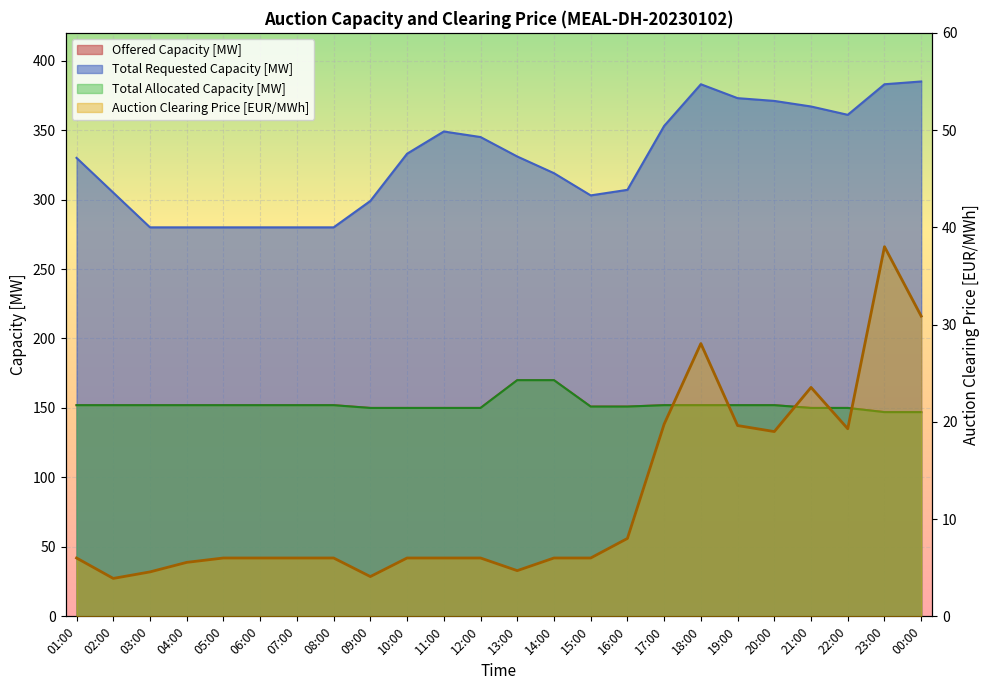

Reading left to right, transcribe all the data shown in this chart.

Offered Capacity [MW]: 01:00=152.0	02:00=152.0	03:00=152.0	04:00=152.0	05:00=152.0	06:00=152.0	07:00=152.0	08:00=152.0	09:00=150.0	10:00=150.0	11:00=150.0	12:00=150.0	13:00=170.0	14:00=170.0	15:00=151.0	16:00=151.0	17:00=152.0	18:00=152.0	19:00=152.0	20:00=152.0	21:00=150.0	22:00=150.0	23:00=147.0	00:00=147.0
Total Allocated Capacity [MW]: 01:00=152.0	02:00=152.0	03:00=152.0	04:00=152.0	05:00=152.0	06:00=152.0	07:00=152.0	08:00=152.0	09:00=150.0	10:00=150.0	11:00=150.0	12:00=150.0	13:00=170.0	14:00=170.0	15:00=151.0	16:00=151.0	17:00=152.0	18:00=152.0	19:00=152.0	20:00=152.0	21:00=150.0	22:00=150.0	23:00=147.0	00:00=147.0
Total Requested Capacity [MW]: 01:00=330.0	02:00=305.0	03:00=280.0	04:00=280.0	05:00=280.0	06:00=280.0	07:00=280.0	08:00=280.0	09:00=299.0	10:00=333.0	11:00=349.0	12:00=345.0	13:00=331.0	14:00=319.0	15:00=303.0	16:00=307.0	17:00=353.0	18:00=383.0	19:00=373.0	20:00=371.0	21:00=367.0	22:00=361.0	23:00=383.0	00:00=385.0
Auction Clearing Price [EUR/MWh]: 01:00=6.0	02:00=3.9	03:00=4.6	04:00=5.5	05:00=6.0	06:00=6.0	07:00=6.0	08:00=6.0	09:00=4.1	10:00=6.0	11:00=6.0	12:00=6.0	13:00=4.7	14:00=6.0	15:00=6.0	16:00=8.0	17:00=19.8	18:00=28.1	19:00=19.6	20:00=19.0	21:00=23.5	22:00=19.3	23:00=38.0	00:00=30.9